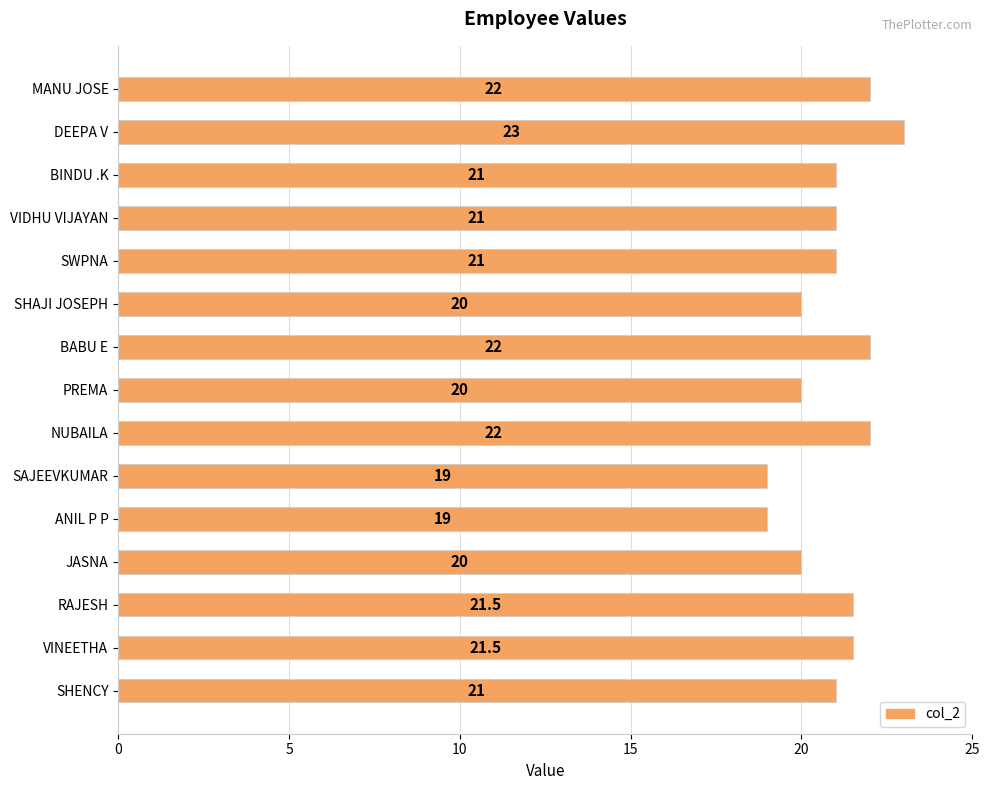

What is the average value?

20.9